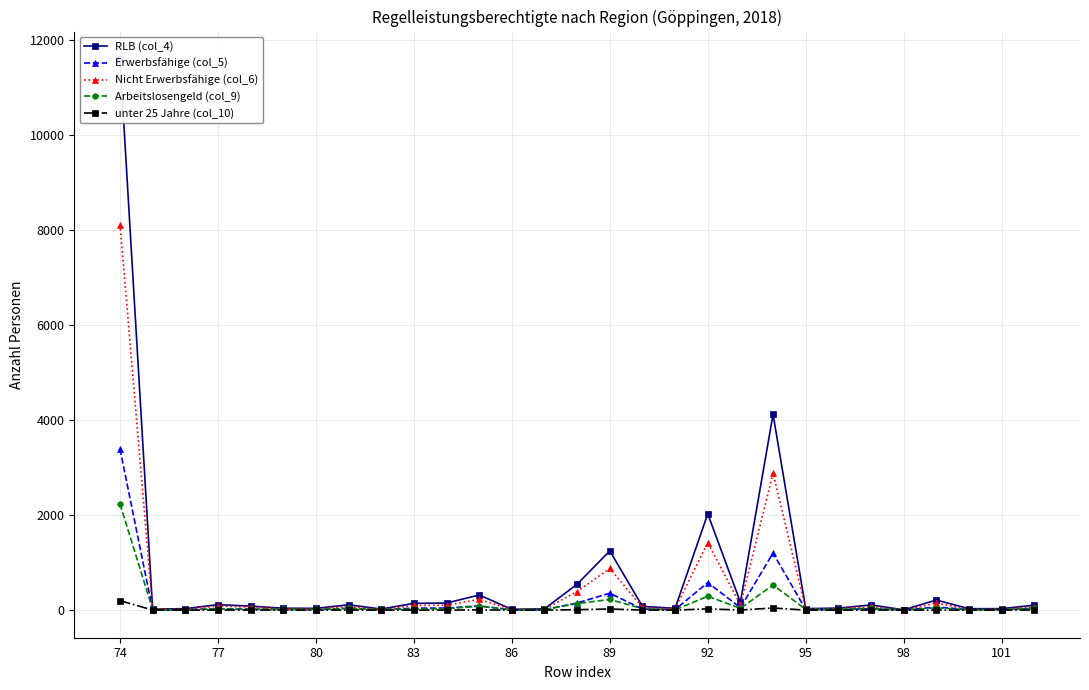

True or false: Erwerbsfähige (col_5) has more than 1 interior local peaks.

True